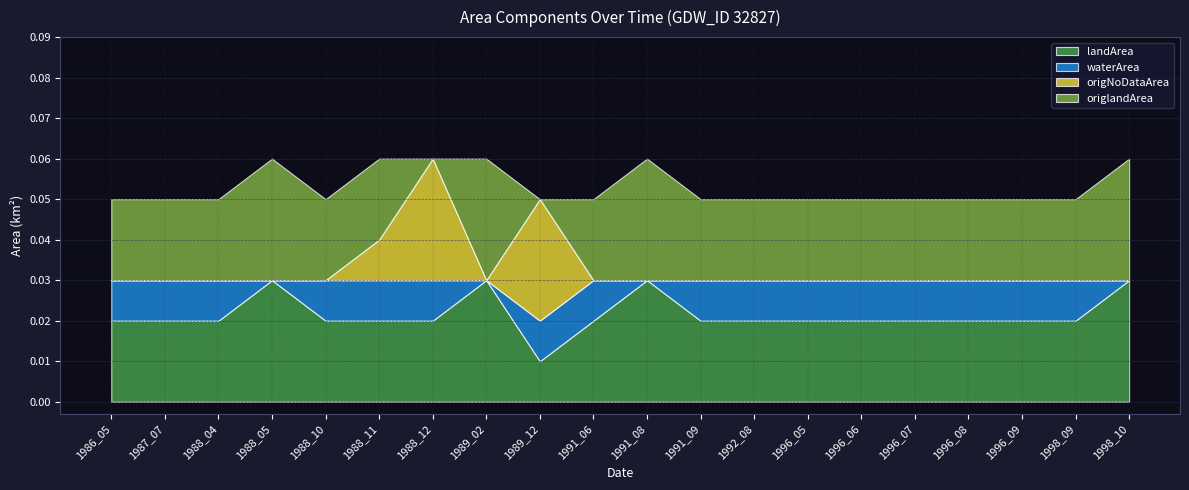

Does the chart have visible grid lines?

Yes